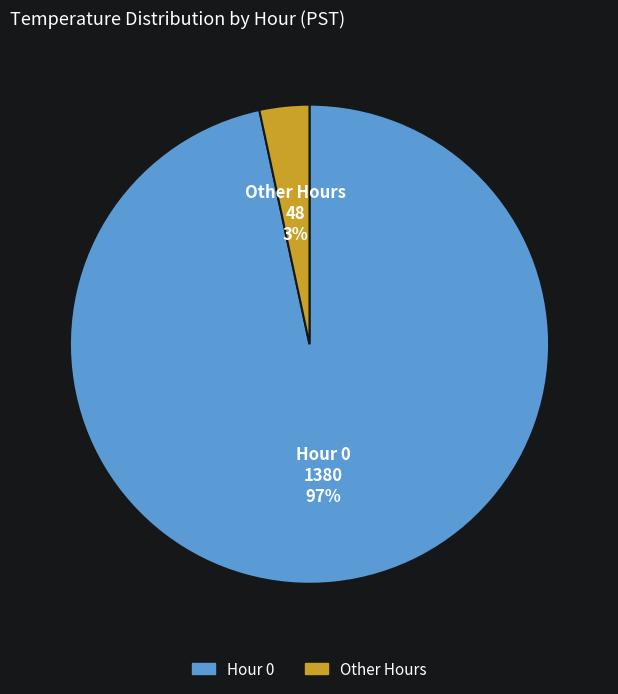

Does any single category account for the majority?

Yes